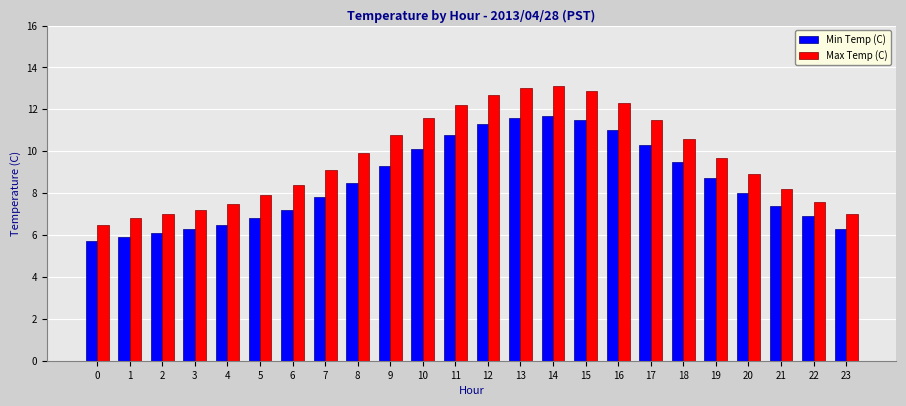

At which label is Min Temp (C) closest to 8?

20